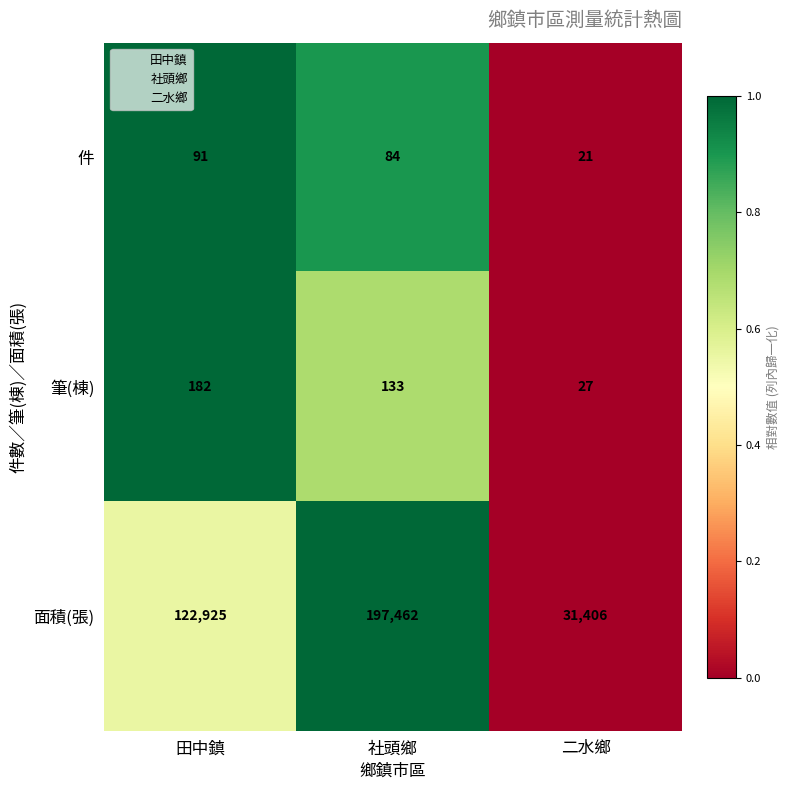

At 二水鄉, list the series in order from smallest to largest.

件, 筆(棟), 面積(張)